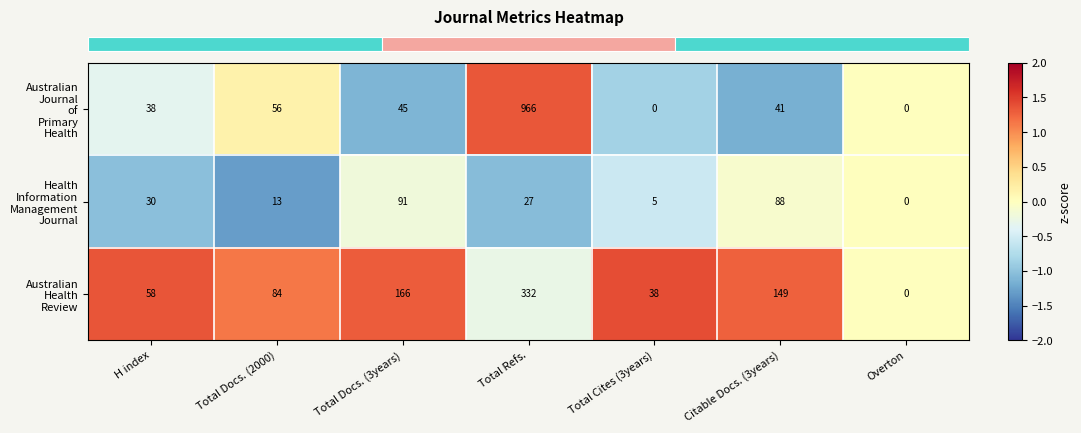

Which label corresponds to the largest value in the chart?

Total Refs.